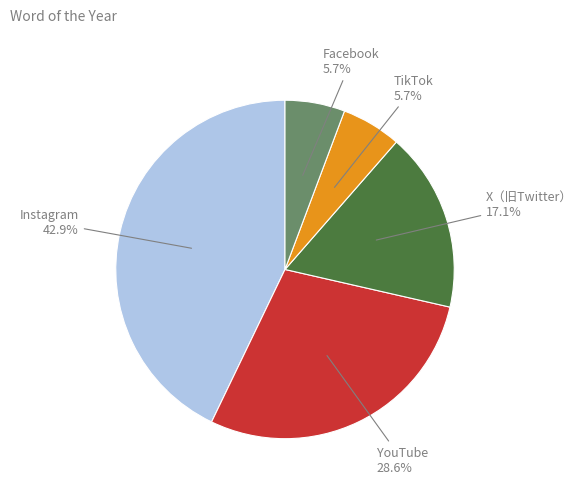

Is there a majority slice in this chart?

No